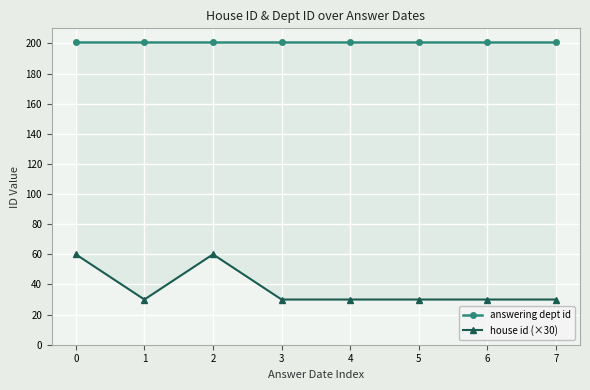

Which series has the largest total across all categories?

answering dept id